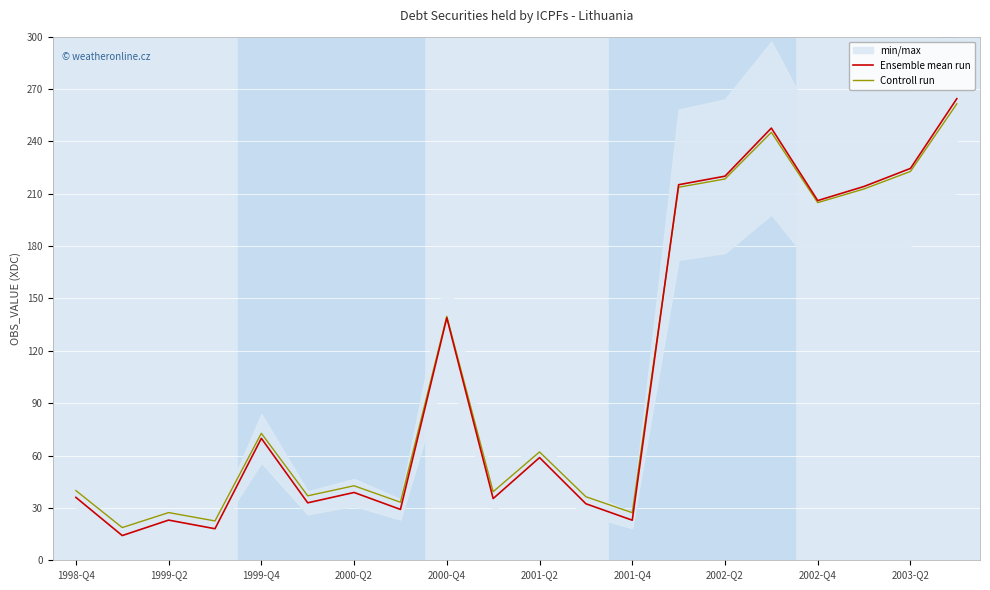

What is the minimum value for Ensemble mean run?

14.2